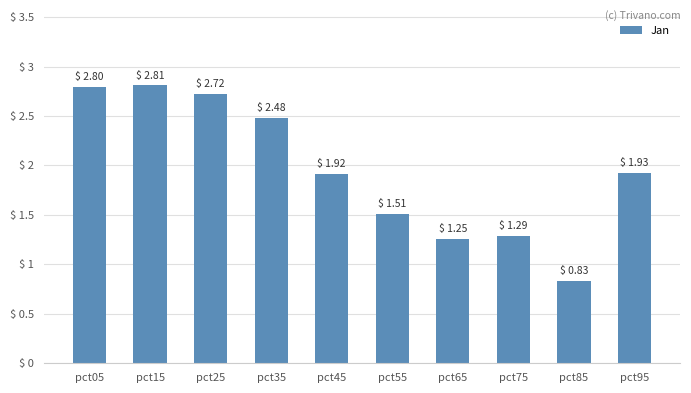

The chart shows a value of 1.0 at pct25. True or false?

False